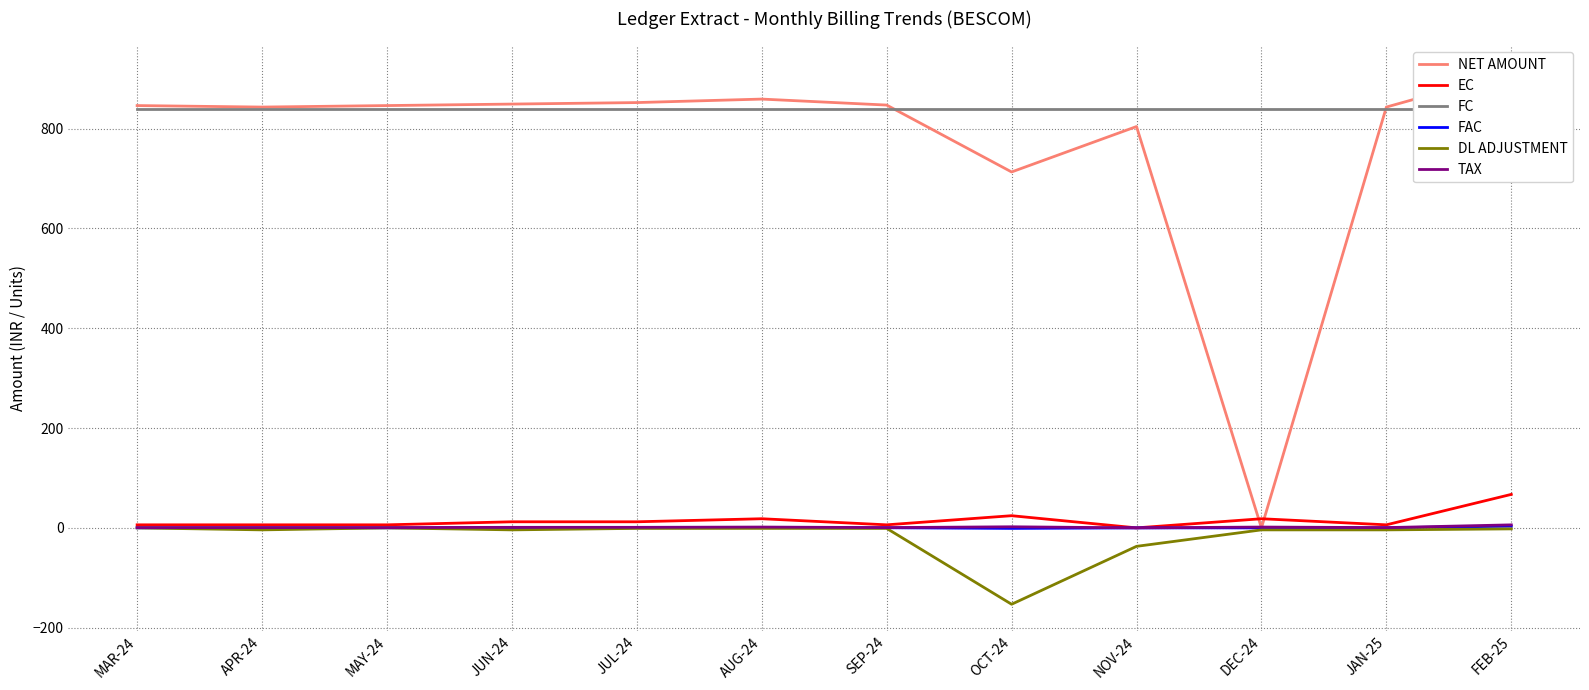

At which label does FC reach its minimum?

MAR-24